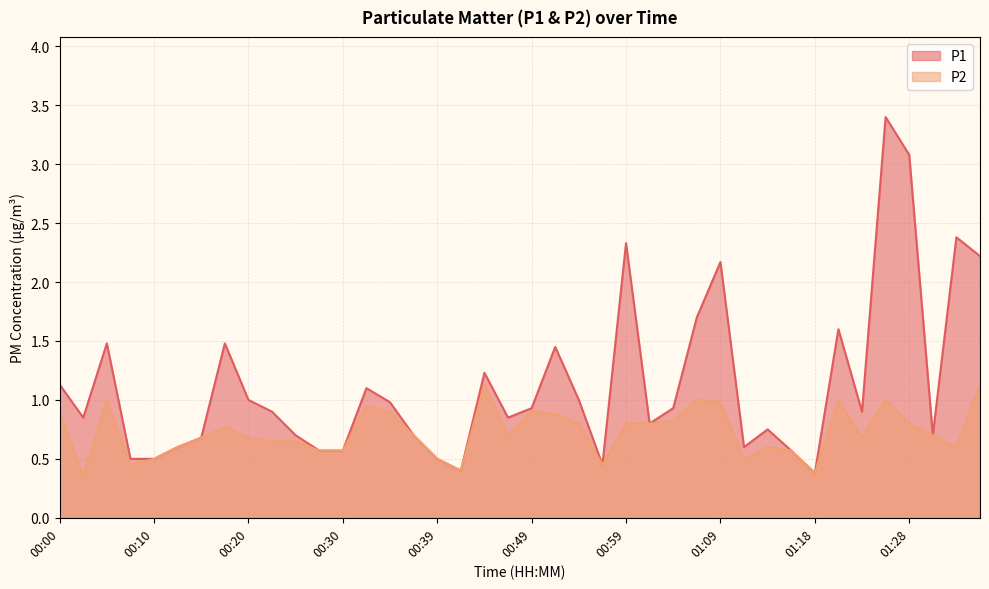

What is the value of the P2 point at the 1st from the left?

0.9